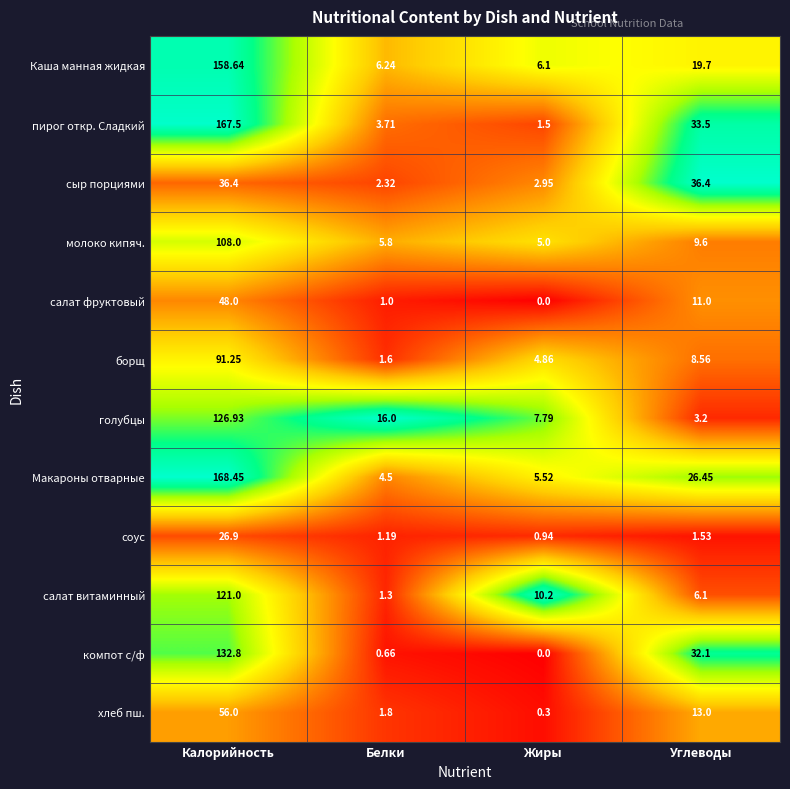

At how many categories does at least one series exceed 0?

4